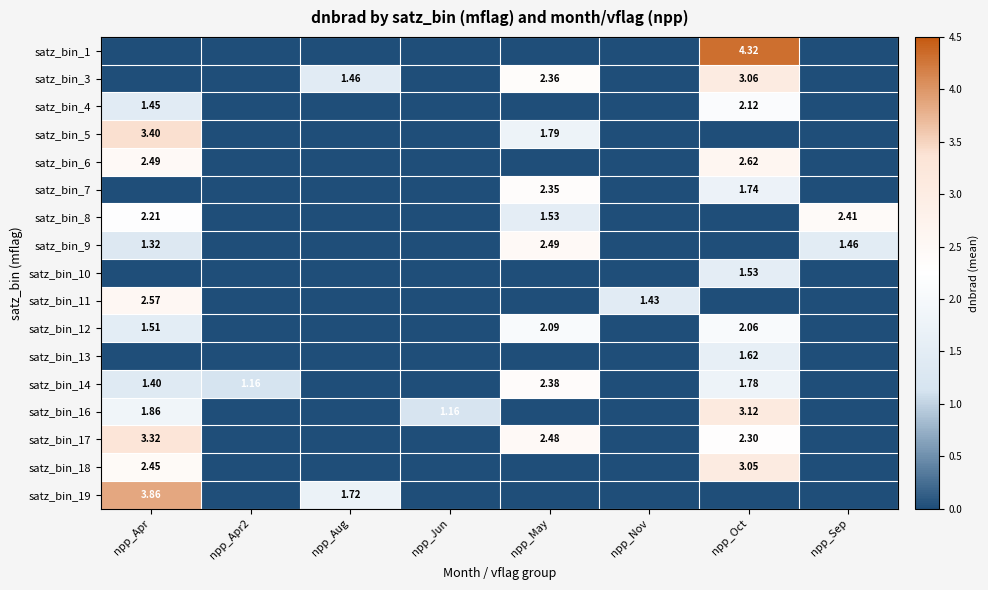

What is the average value of the satz_bin_3 series?

0.9